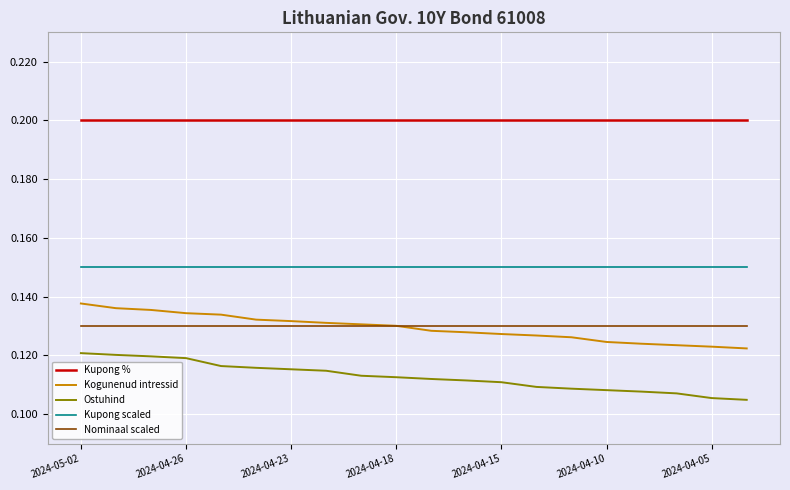

True or false: Kupong % and Kogunenud intressid cross at least once.

False